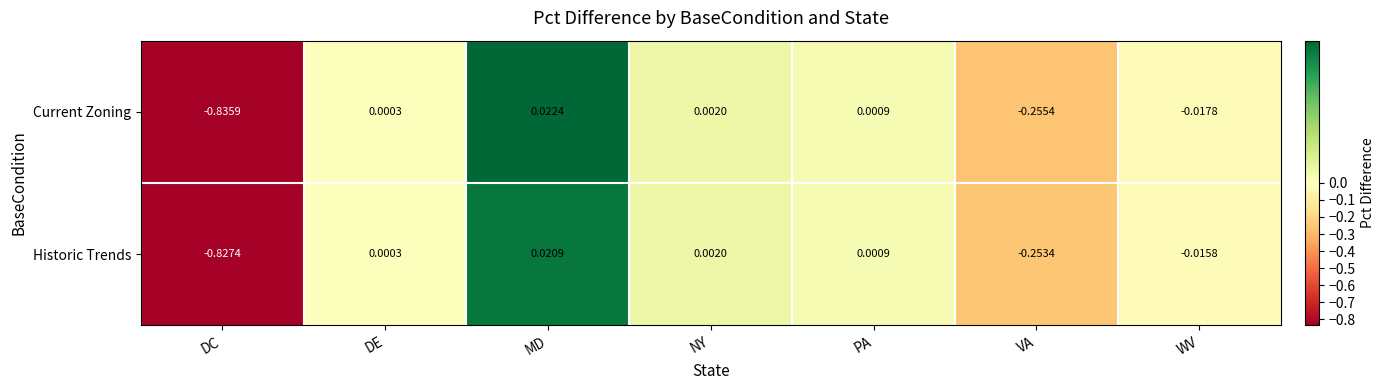

Which category has the lowest value across all series?

DC